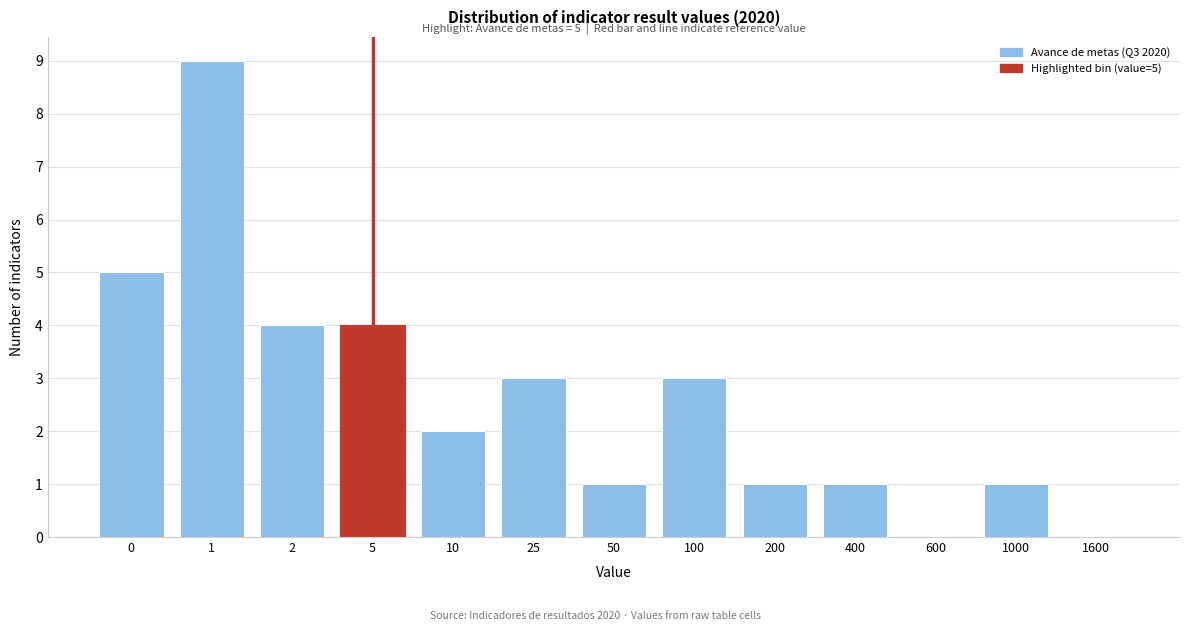

Reading left to right, list all the values displayed in this chart.

0=5	1=9	2=4	5=4	10=2	25=3	50=1	100=3	200=1	400=1	600=0	1000=1	1600=0